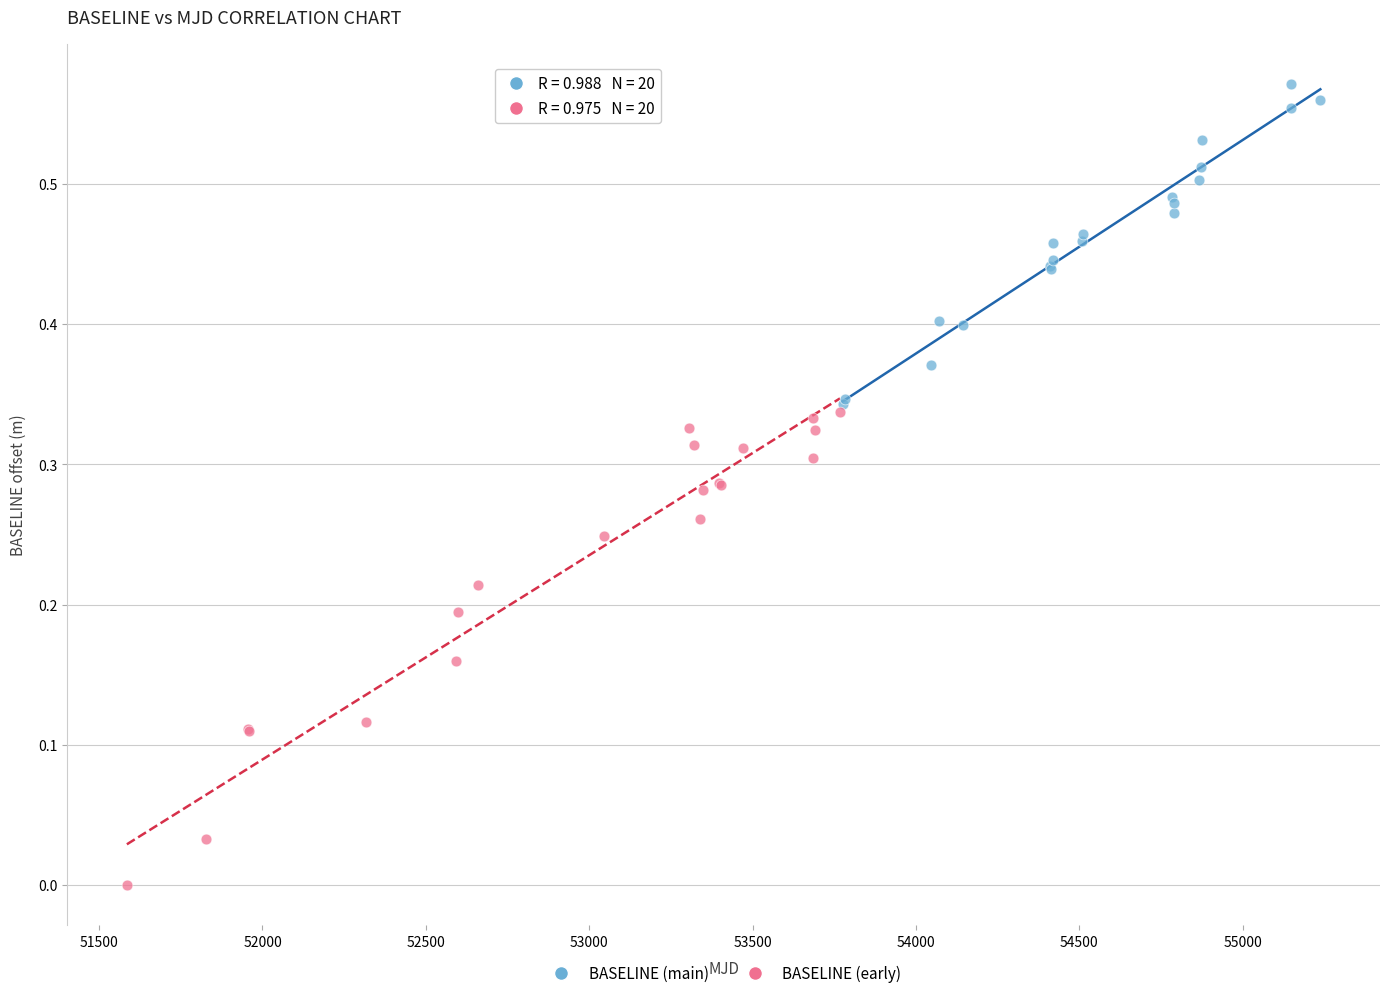

Which series contains the lowest Y value?

BASELINE (early)